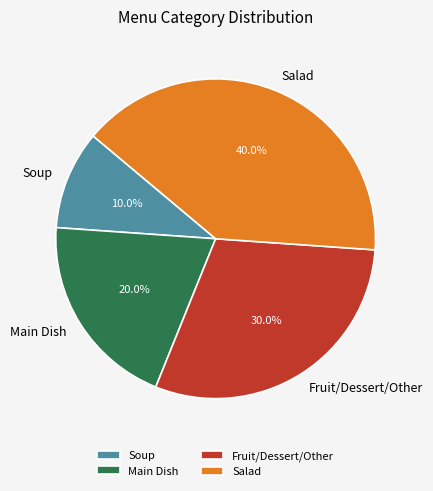

Is it true that Main Dish is 7% of the pie?

False